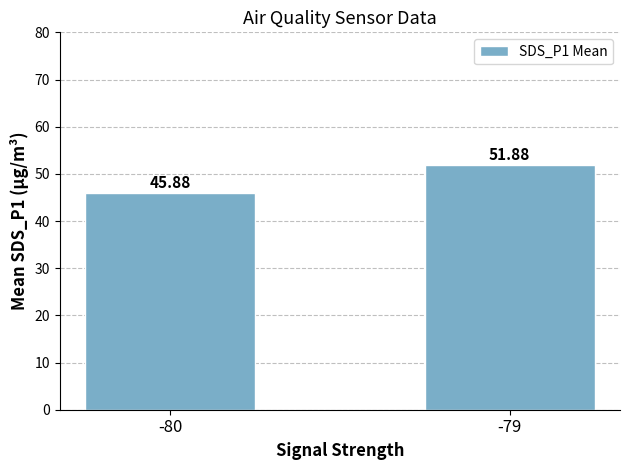

What is the average value?

48.9